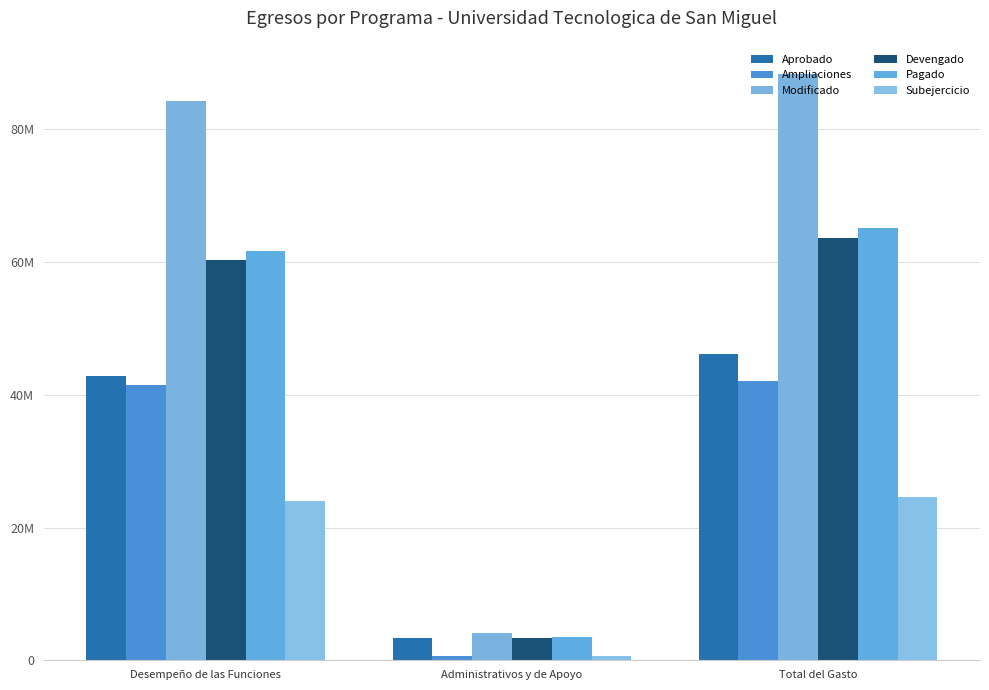

Where is Modificado nearest to the value 46187674?

Desempeño de las Funciones